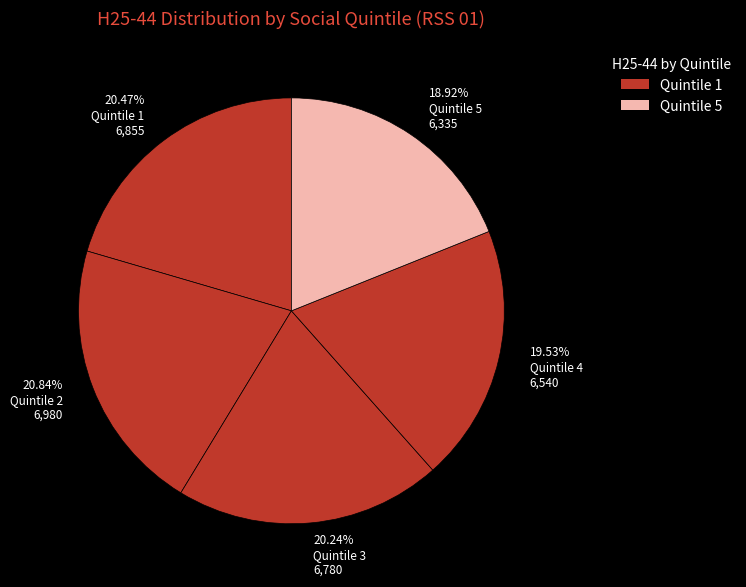

How many slices are in this pie chart?

5